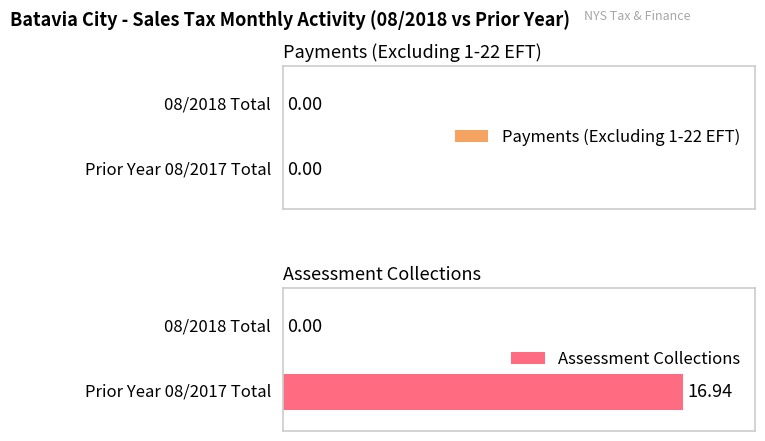

Between 08/2018 Total and Prior Year 08/2017 Total, which series saw the biggest shift?

Assessment Collections